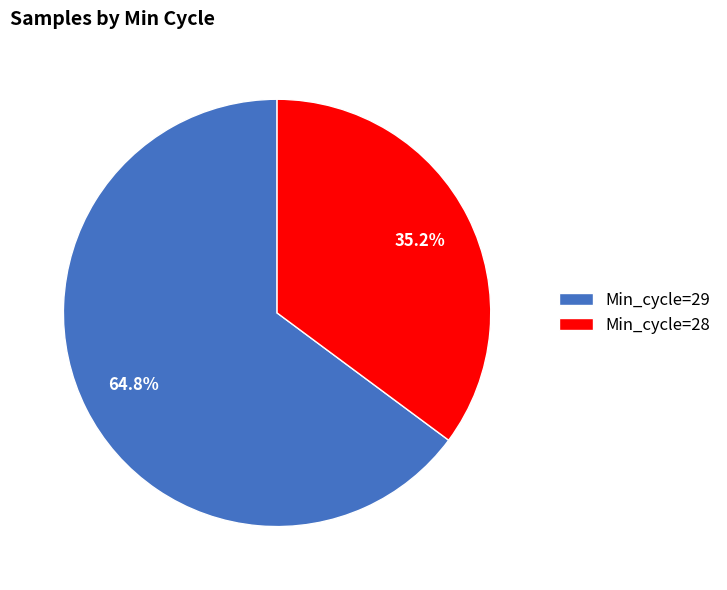

Which slice is the largest?

Min_cycle=29